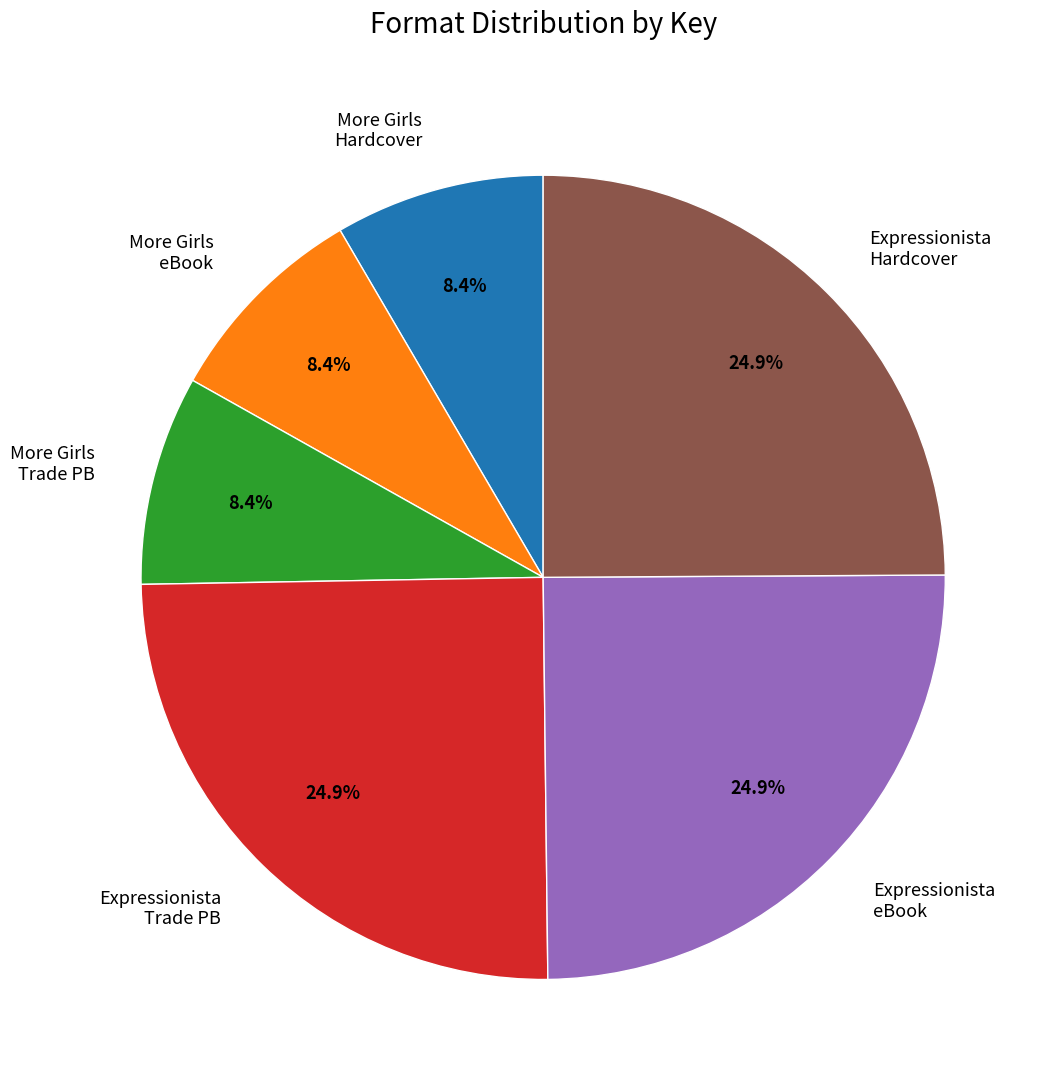

Does Expressionista Trade PB represent more than half of the total?

No